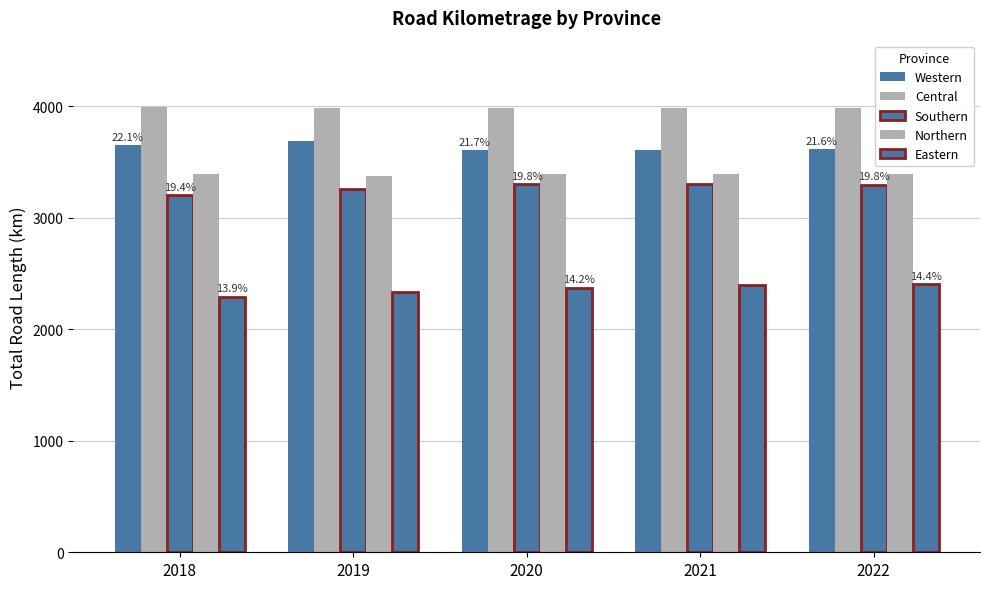

Are the bars horizontal?

No